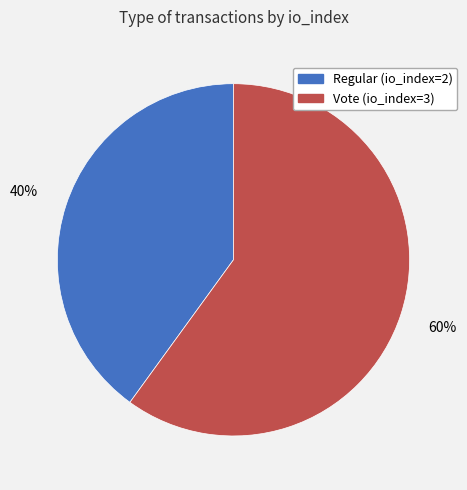

Rank the categories by value from lowest to highest.

Regular (io_index=2), Vote (io_index=3)